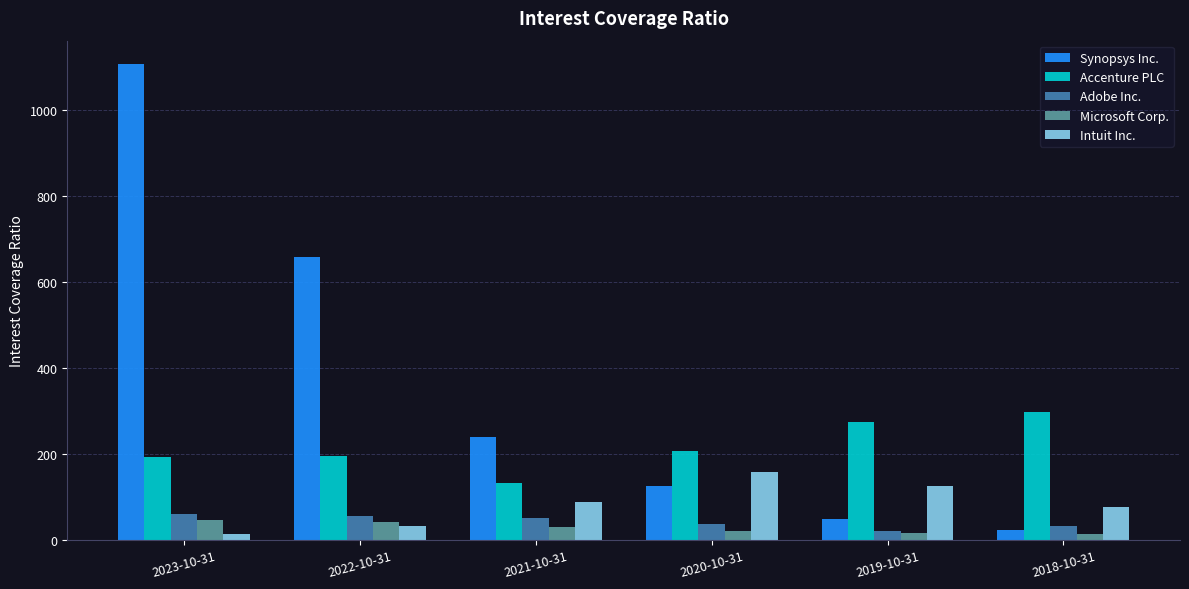

What is the difference between the maximum and second lowest values in the Intuit Inc. series?

125.6